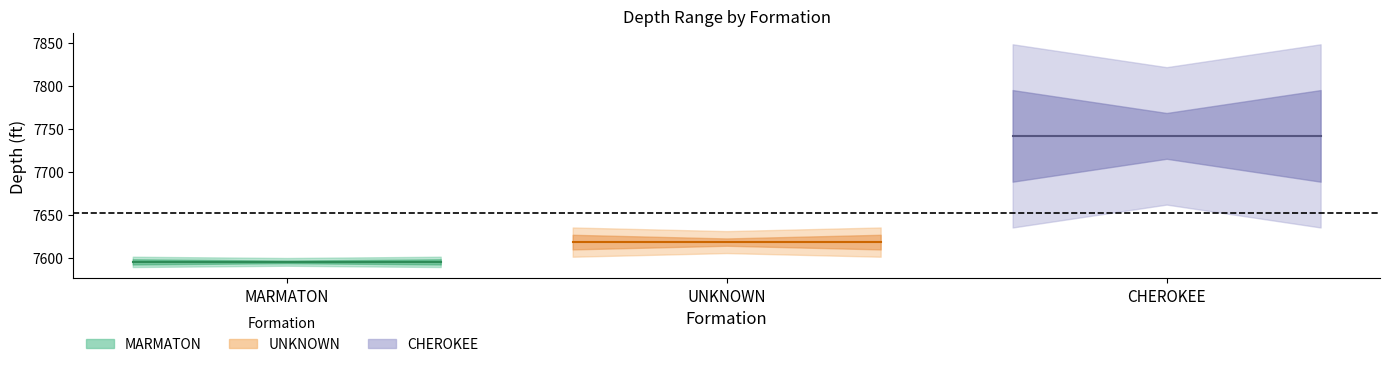

What is the label of the 1st point from the right?

CHEROKEE